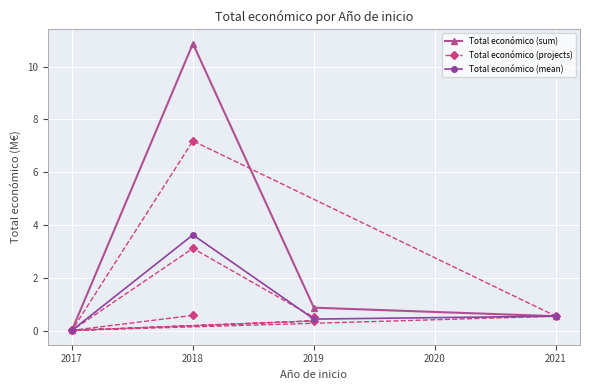

What is the label of the 7th point from the left?

2017